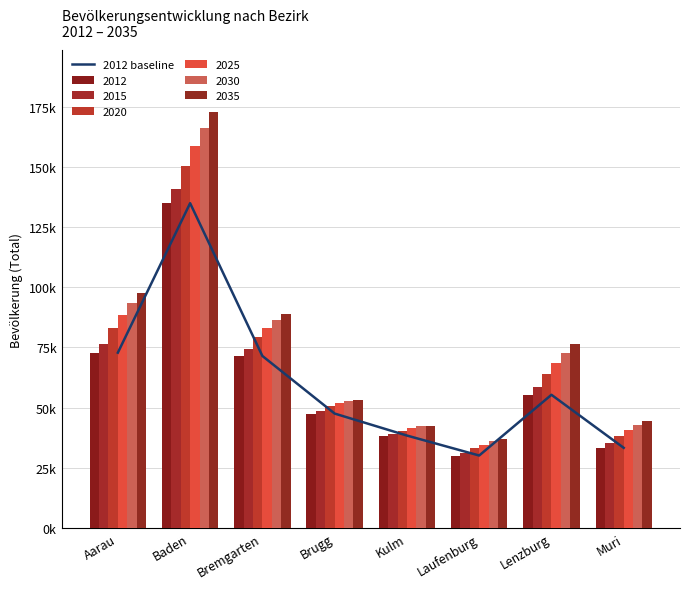

At which category does the chart reach its peak across all series?

Baden